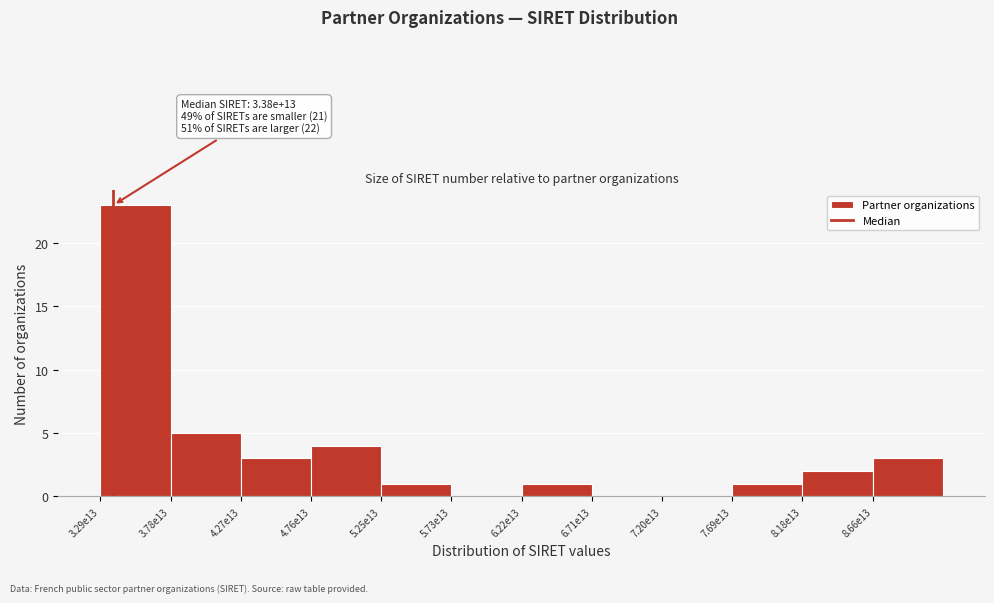

Reading left to right, extract all data points from this chart.

3.29e13=23	3.78e13=5	4.27e13=3	4.76e13=4	5.25e13=1	5.73e13=0	6.22e13=1	6.71e13=0	7.20e13=0	7.69e13=1	8.18e13=2	8.66e13=3